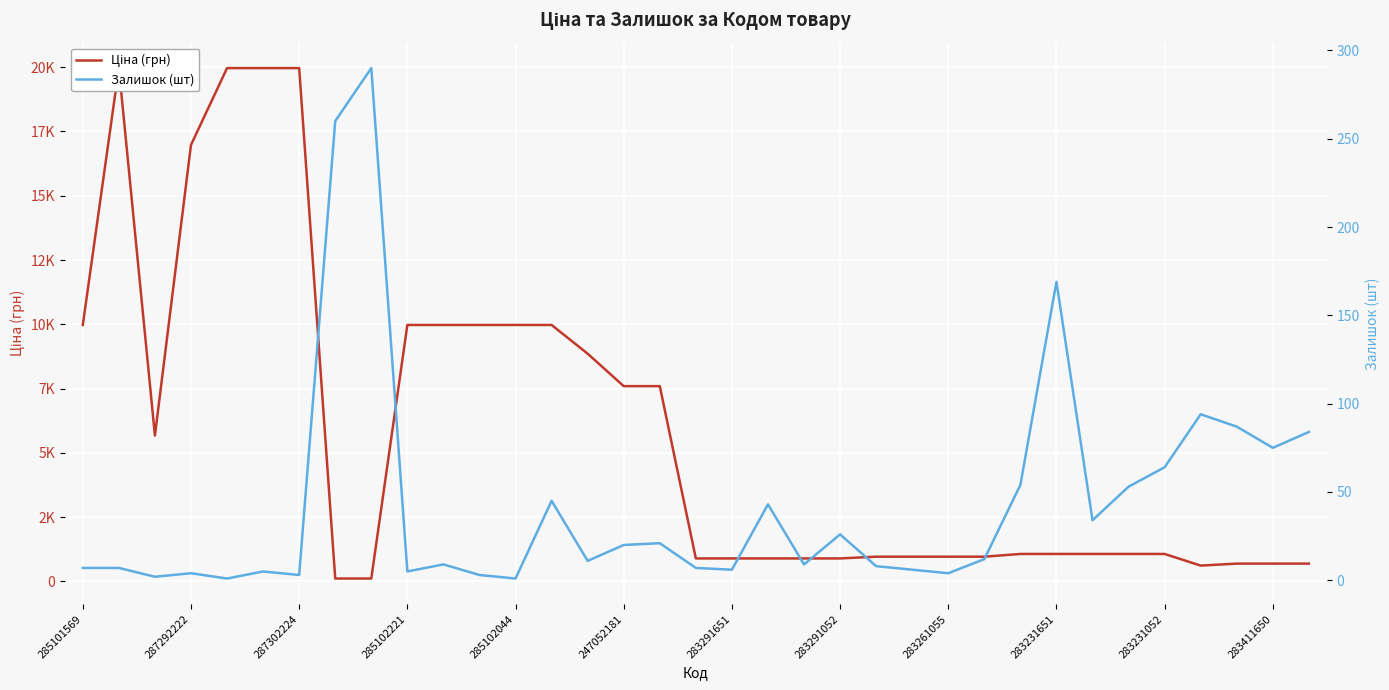

What is the minimum value shown in the chart?

1.0